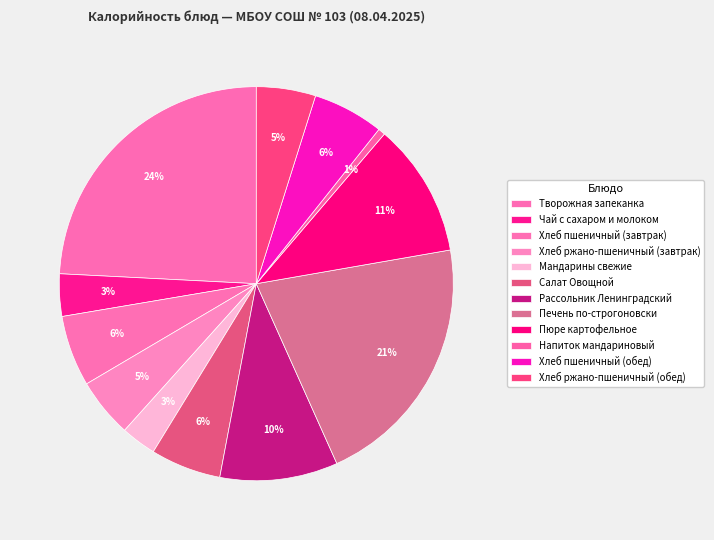

To the nearest percent, what portion does Хлеб ржано-пшеничный (завтрак) represent?

5%